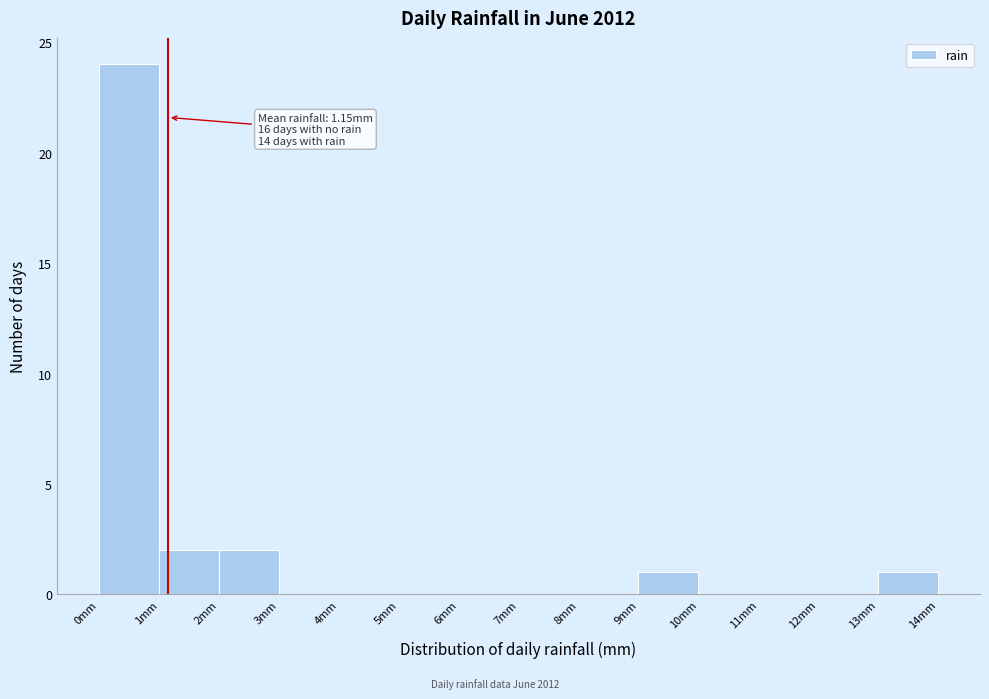

Which range on the x-axis has the tallest bar?

0 to 1